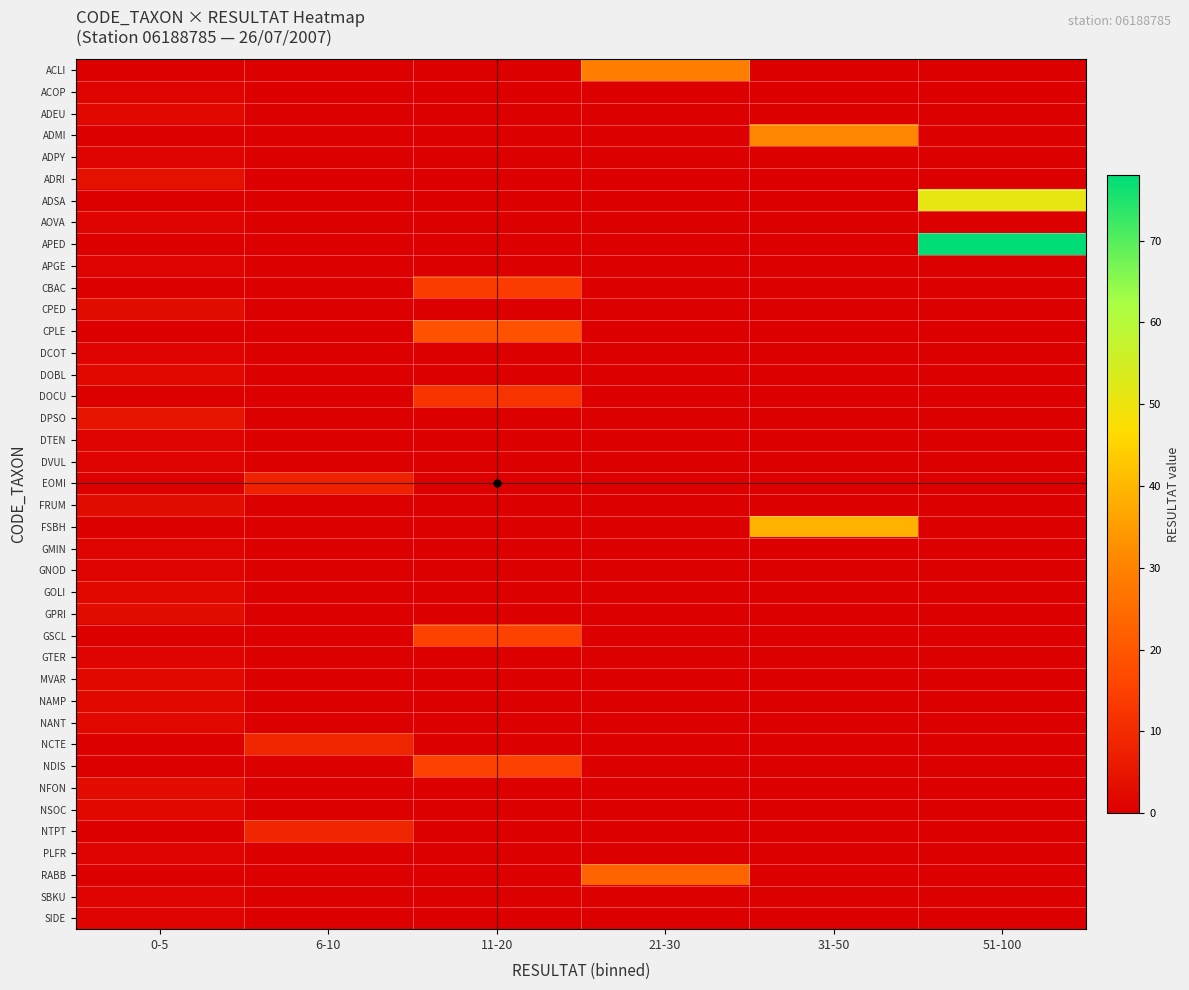

Which series changed the most between 6-10 and 31-50?

FSBH